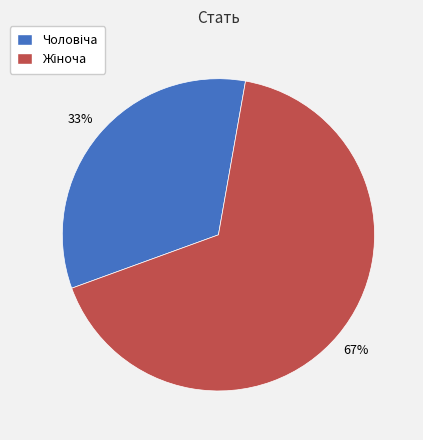

Is there a majority slice in this chart?

Yes